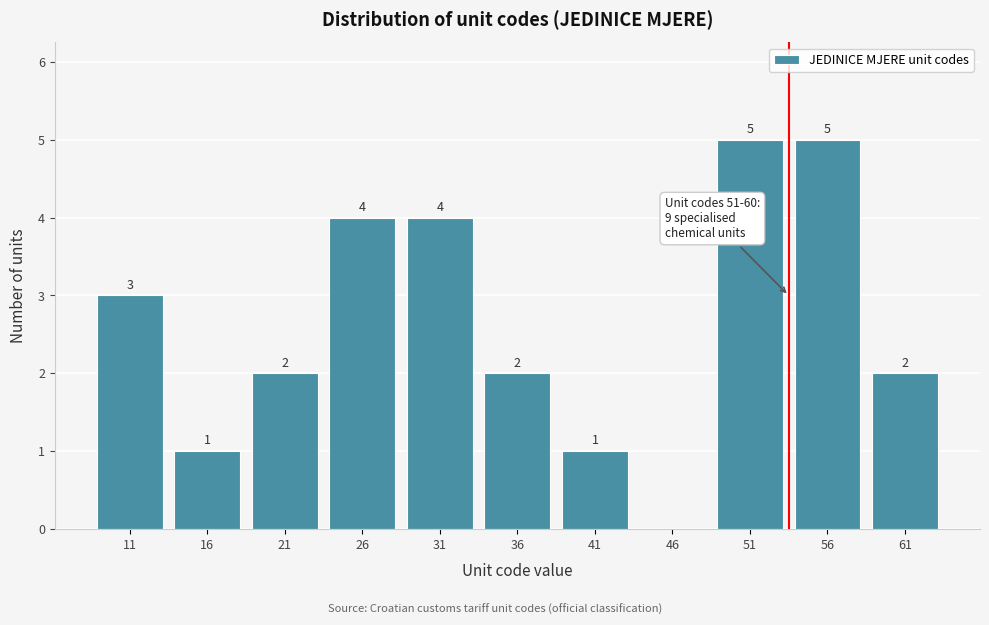

Reading right to left, what are all the values shown in this chart?

61=2	56=5	51=5	46=0	41=1	36=2	31=4	26=4	21=2	16=1	11=3